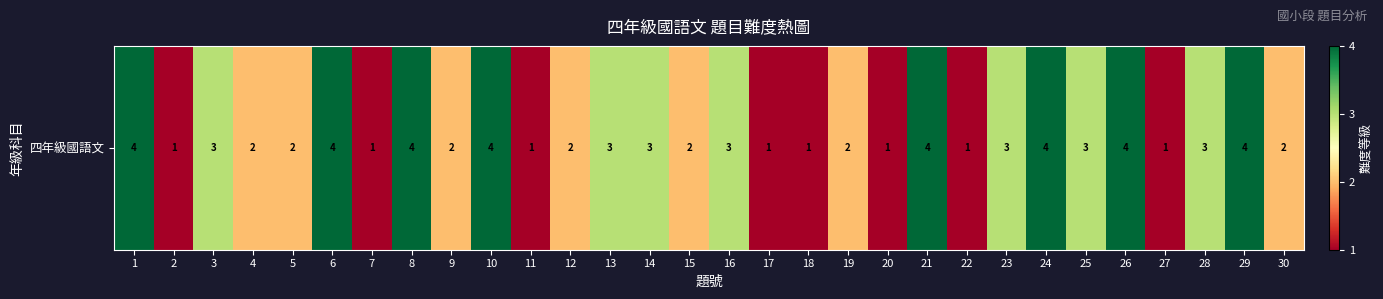

What is the difference between the maximum and minimum values?

3